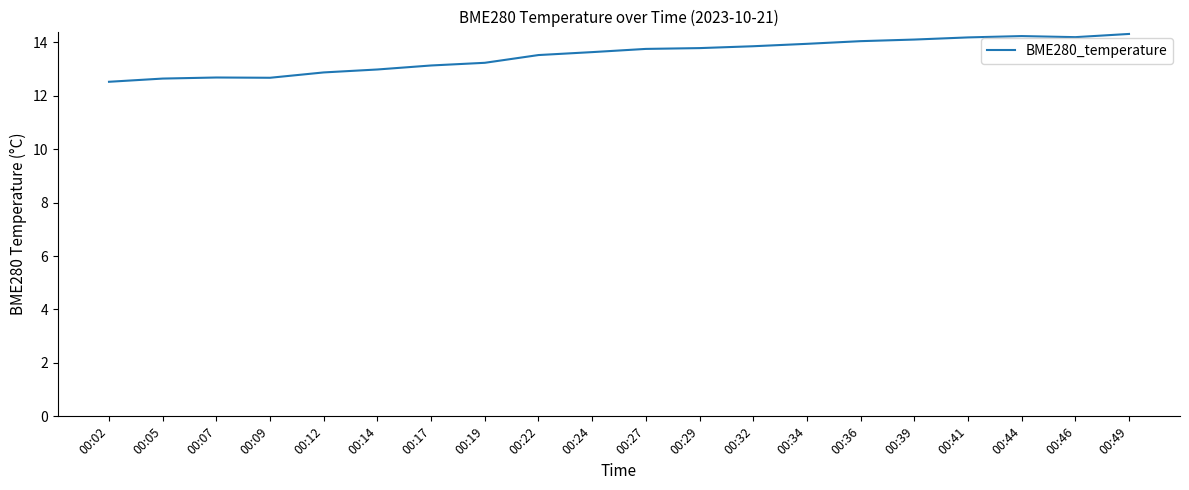

What is the smallest value displayed?

12.5